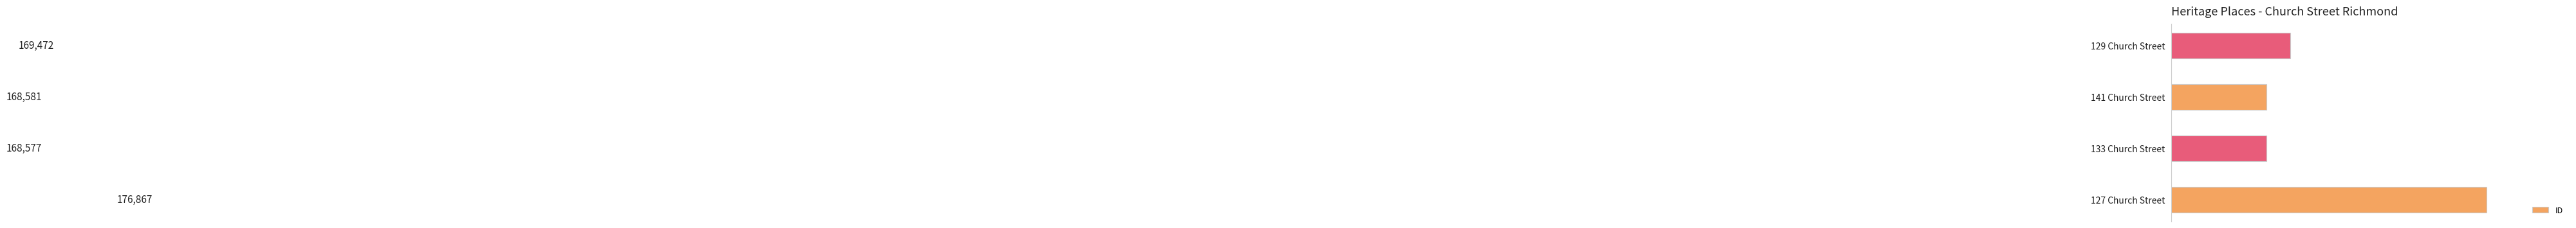

Which has a higher value, 127 Church Street or 141 Church Street?

127 Church Street